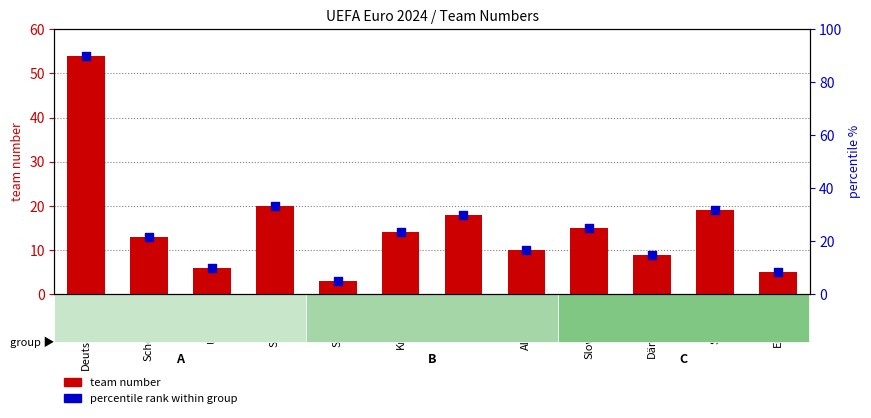

Is the value of team number at Ungarn greater than the value of percentile rank within group at Serbien?

No